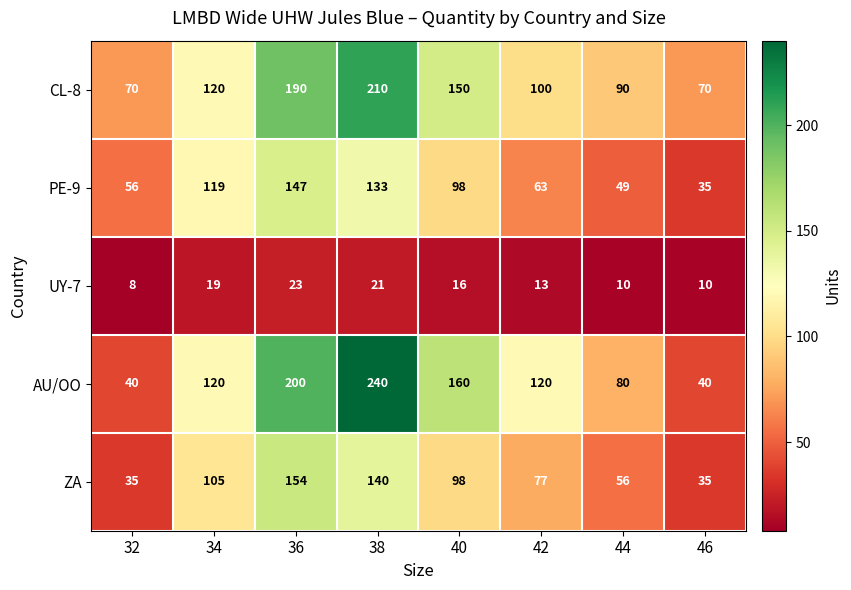

What is the minimum value shown in the chart?

8